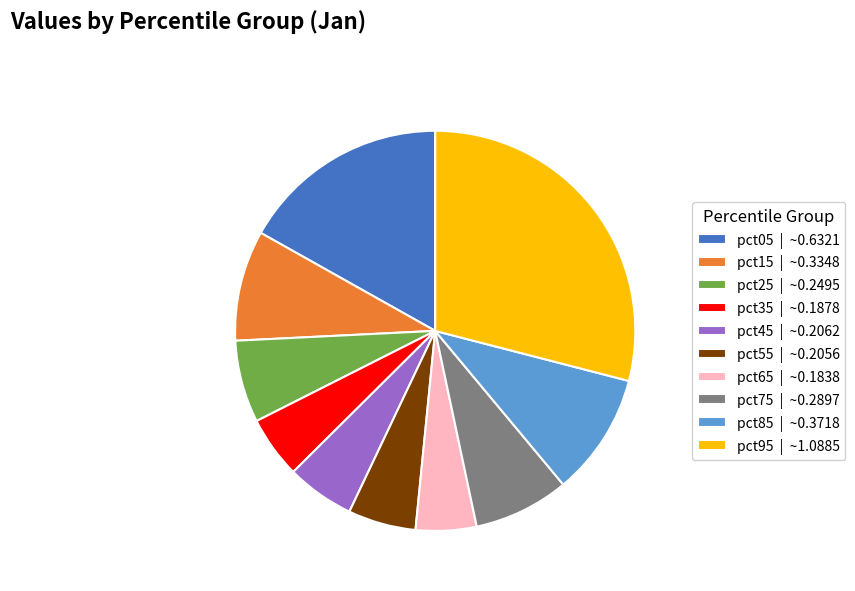

Is it true that pct35 is 5% of the pie?

True